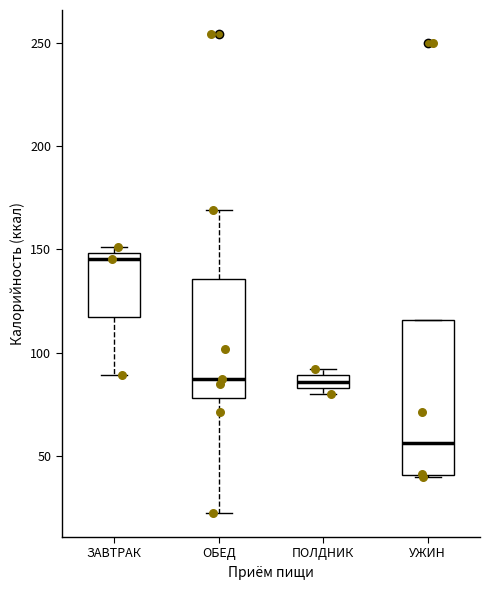

Which box's median line is the highest?

ЗАВТРАК